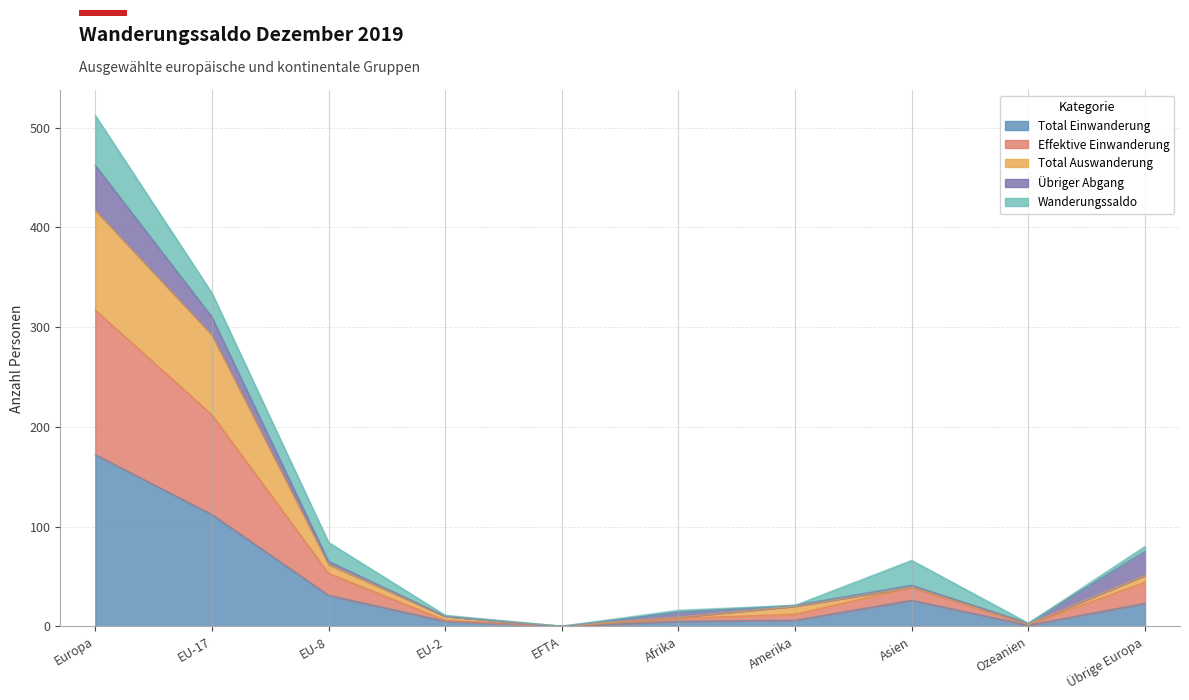

The value of Total Einwanderung at Europa is 68. True or false?

False